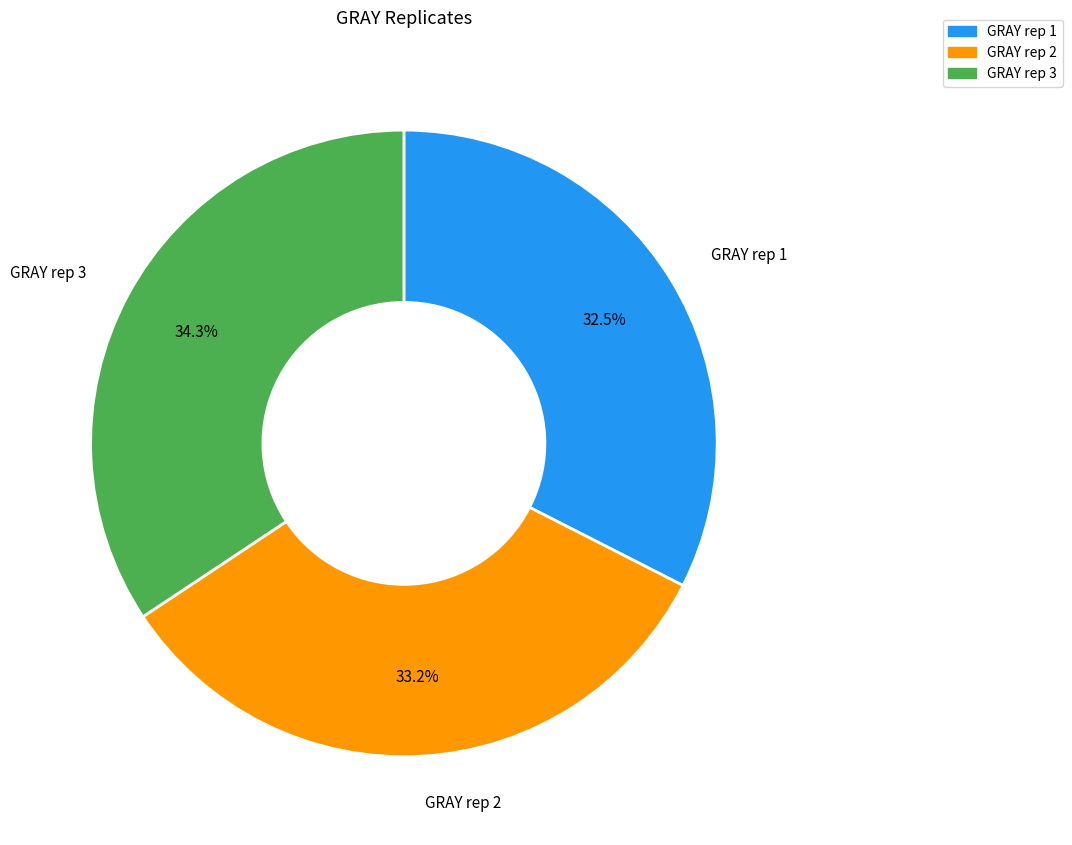

Is GRAY rep 2 the majority of the pie?

No